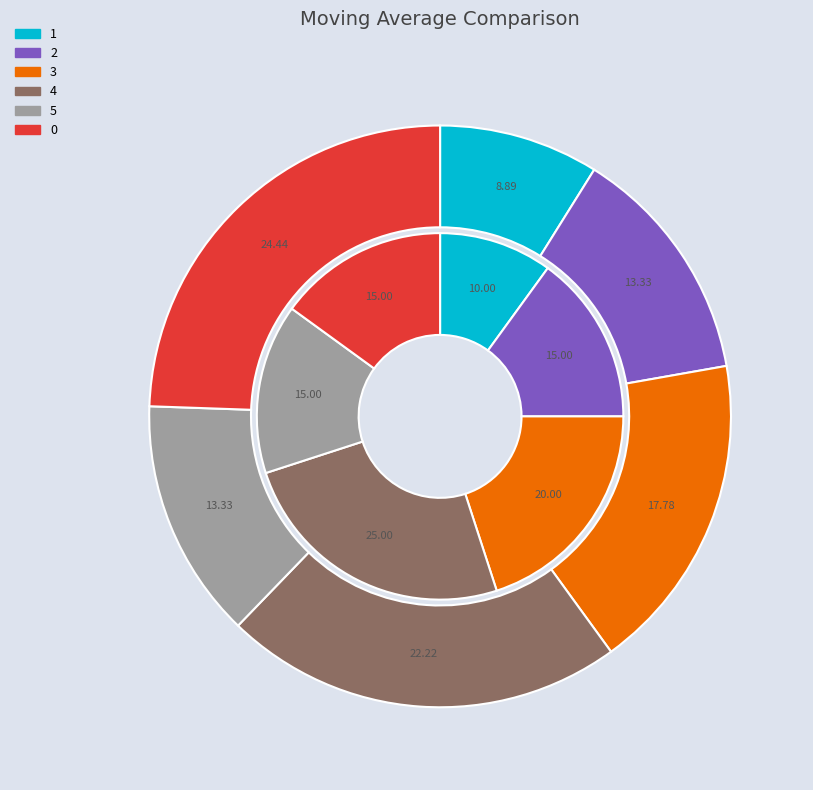

Count the number of slices in the pie.

6